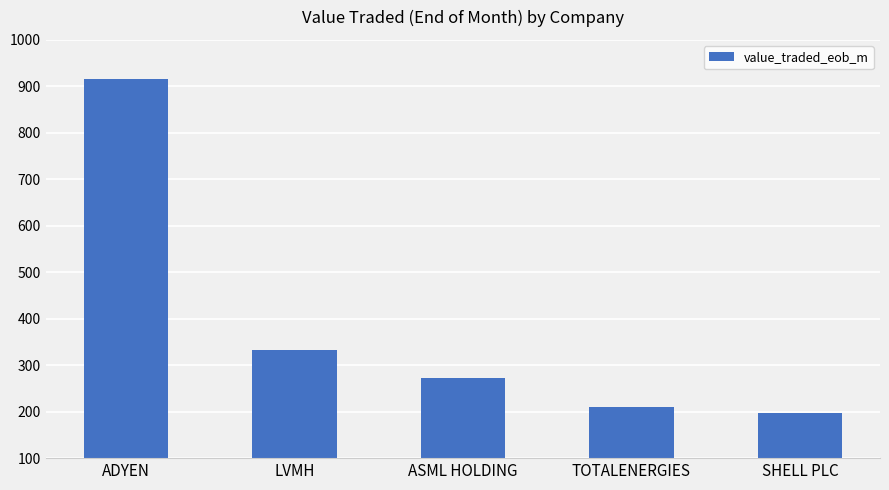

How many values exceed 272?

3